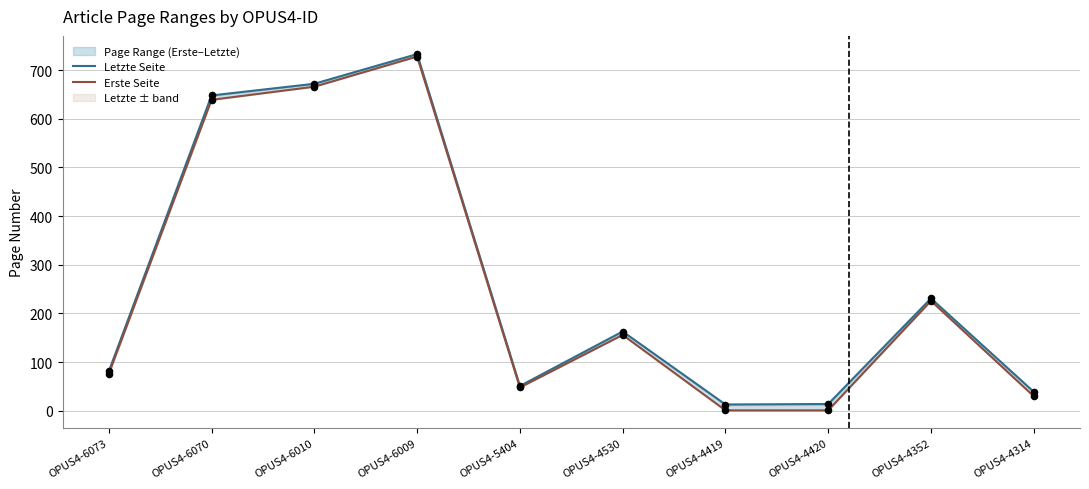

Which series has the largest total across all categories?

Letzte Seite